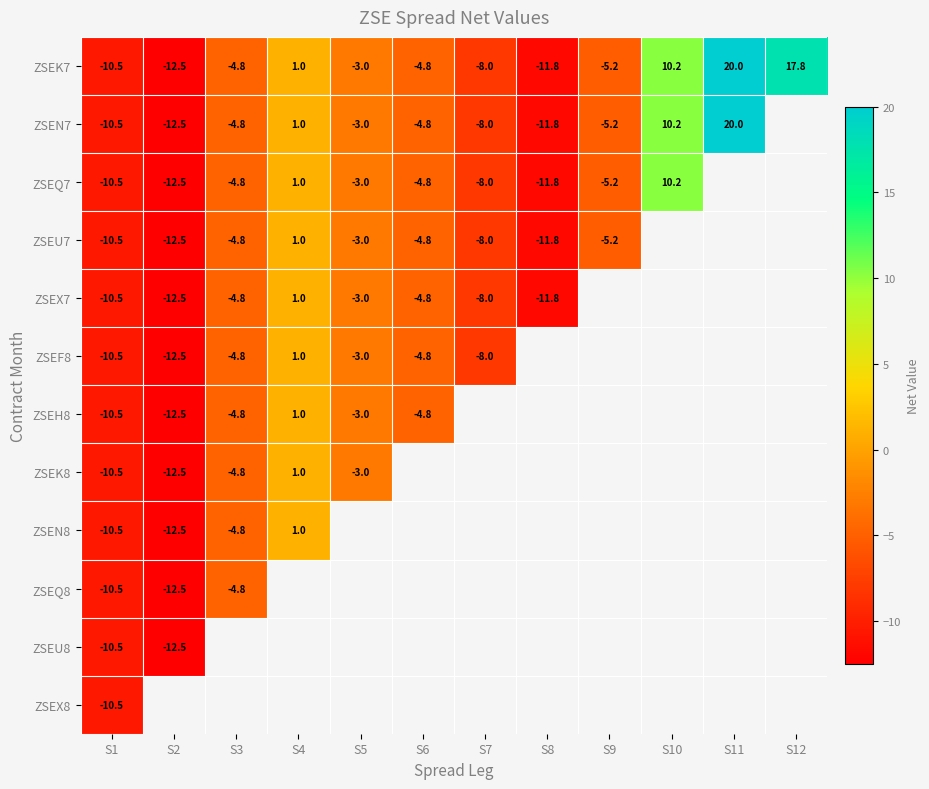

What is the difference between the ZSEQ7 values at S5 and S7?

5.0